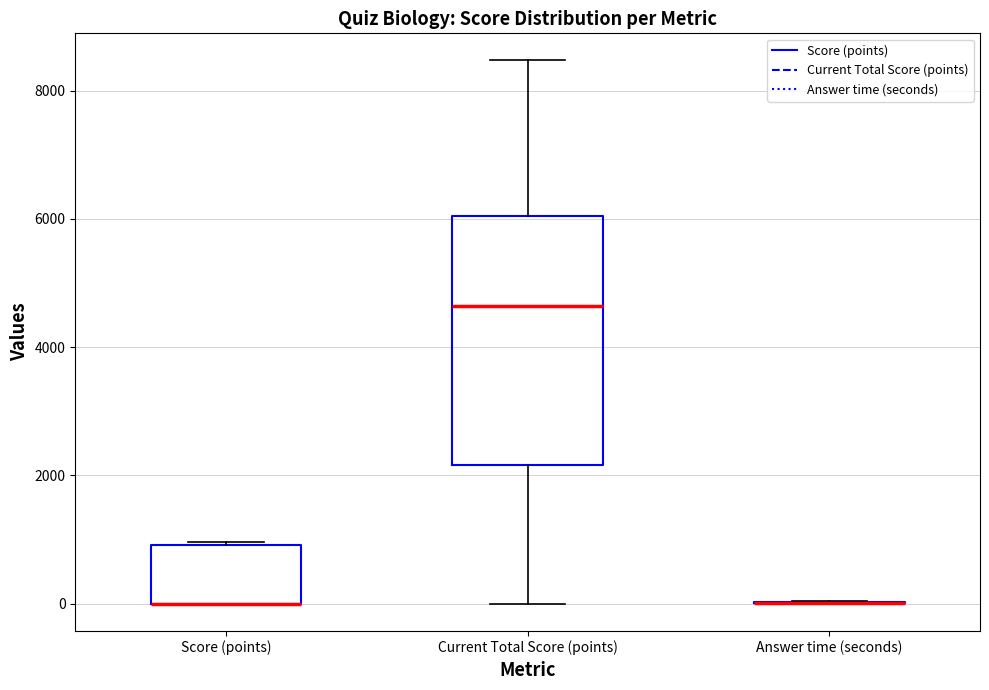

Reading left to right, transcribe this box plot: for each box, give where its median line is, the range the box spans, and where its two whiskers end, as read against the y-axis. The values are not printed on the chart, so give them approximately, as read against the axis.

Score (points): median 0 (drawn on the box's lower edge), box 0 to 1000, whiskers 0 to 1000
Current Total Score (points): median 4600, box 2200 to 6000, whiskers 0 to 8400
Answer time (seconds): box collapsed to a line at 0, whiskers 0 to 0